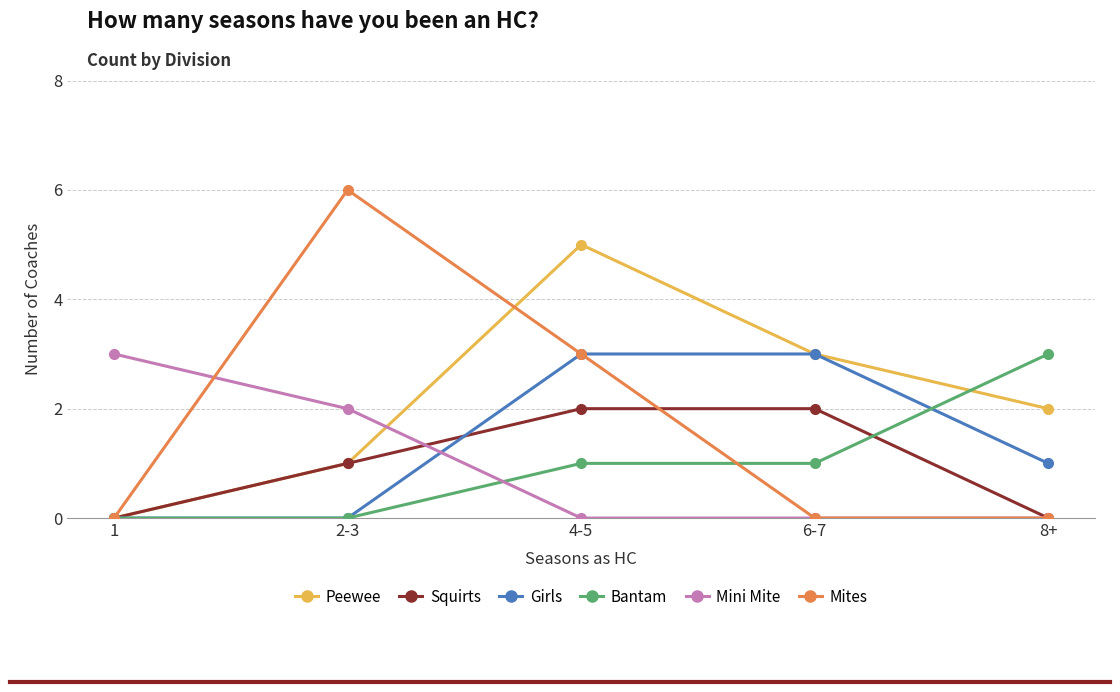

What position from the right is 1?

5